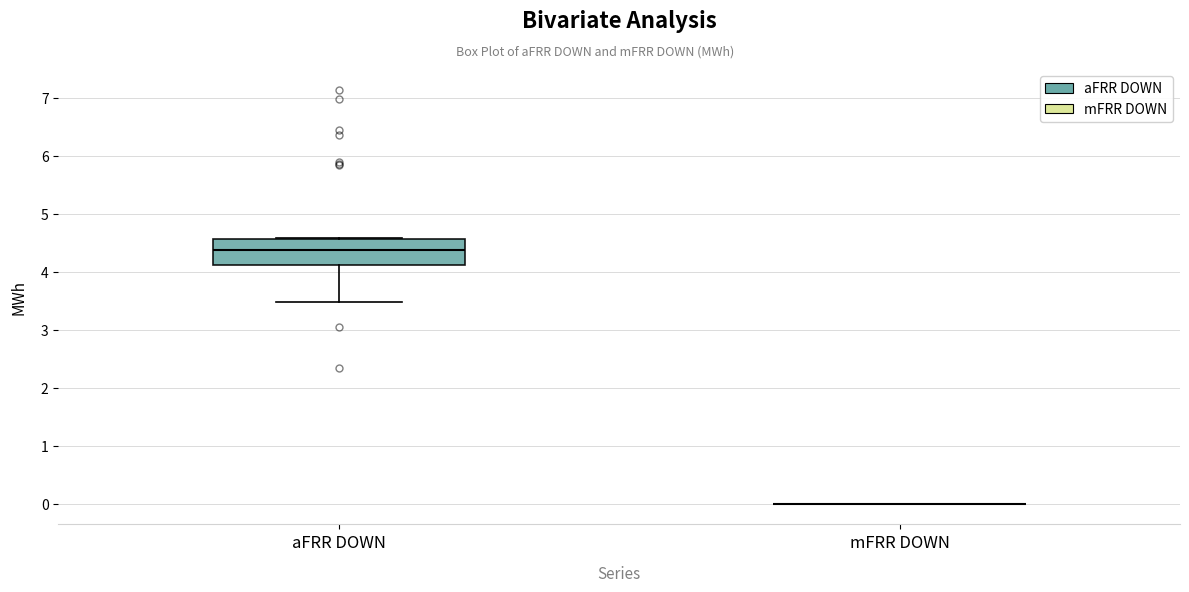

Where does the median line of the box for aFRR DOWN sit on the y-axis? The values are not printed on the chart, so give them approximately, as read against the axis.

4.4